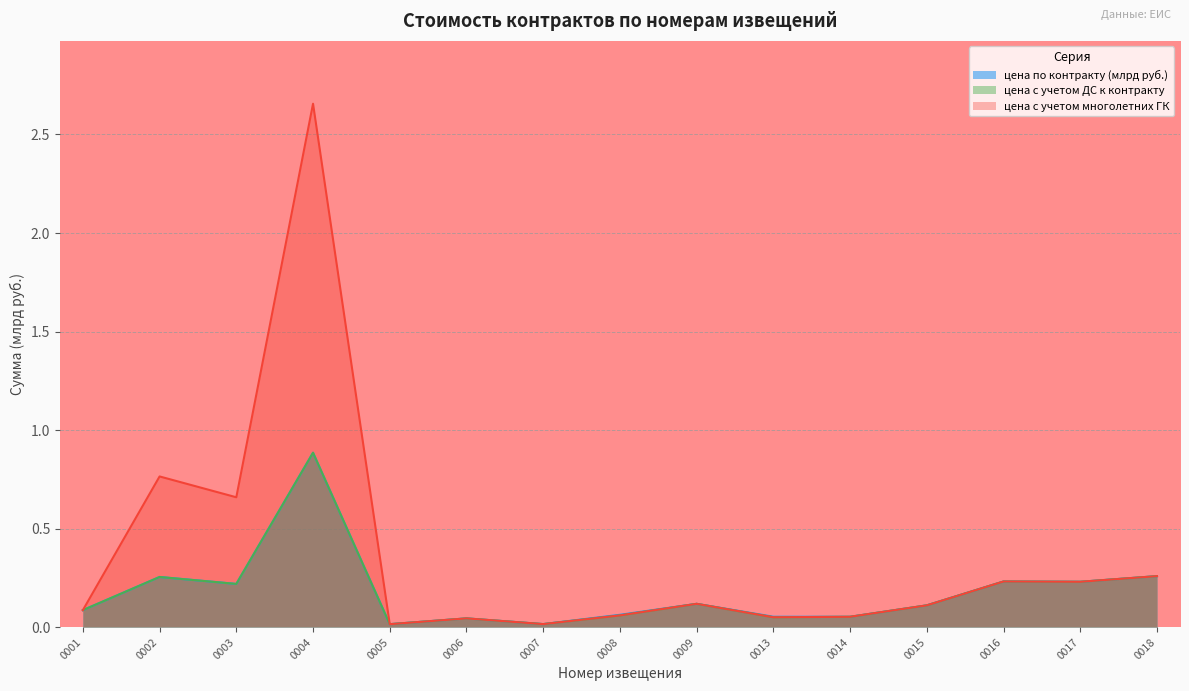

Between 0002 and 0018, which series saw the biggest shift?

цена с учетом многолетних ГК